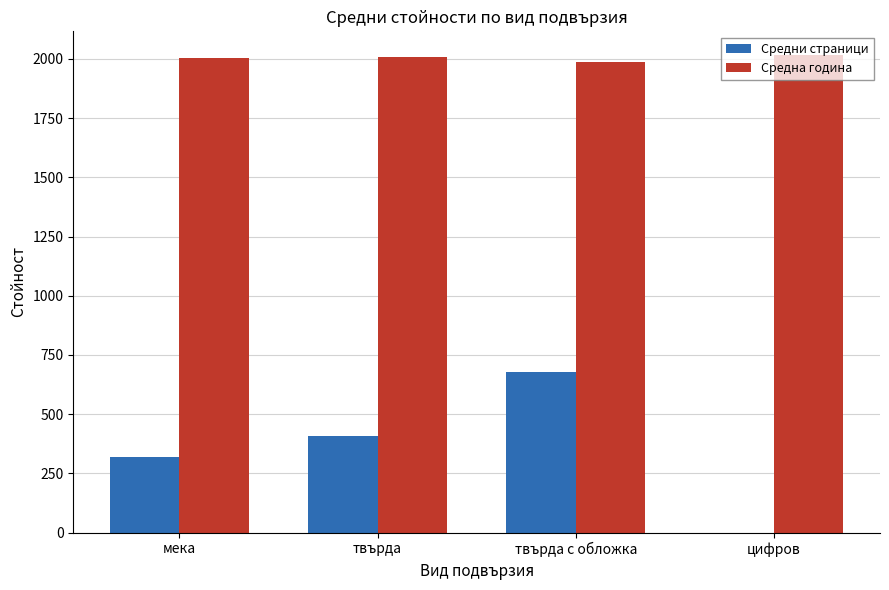

The value of Средни страници at цифров is 360. True or false?

False